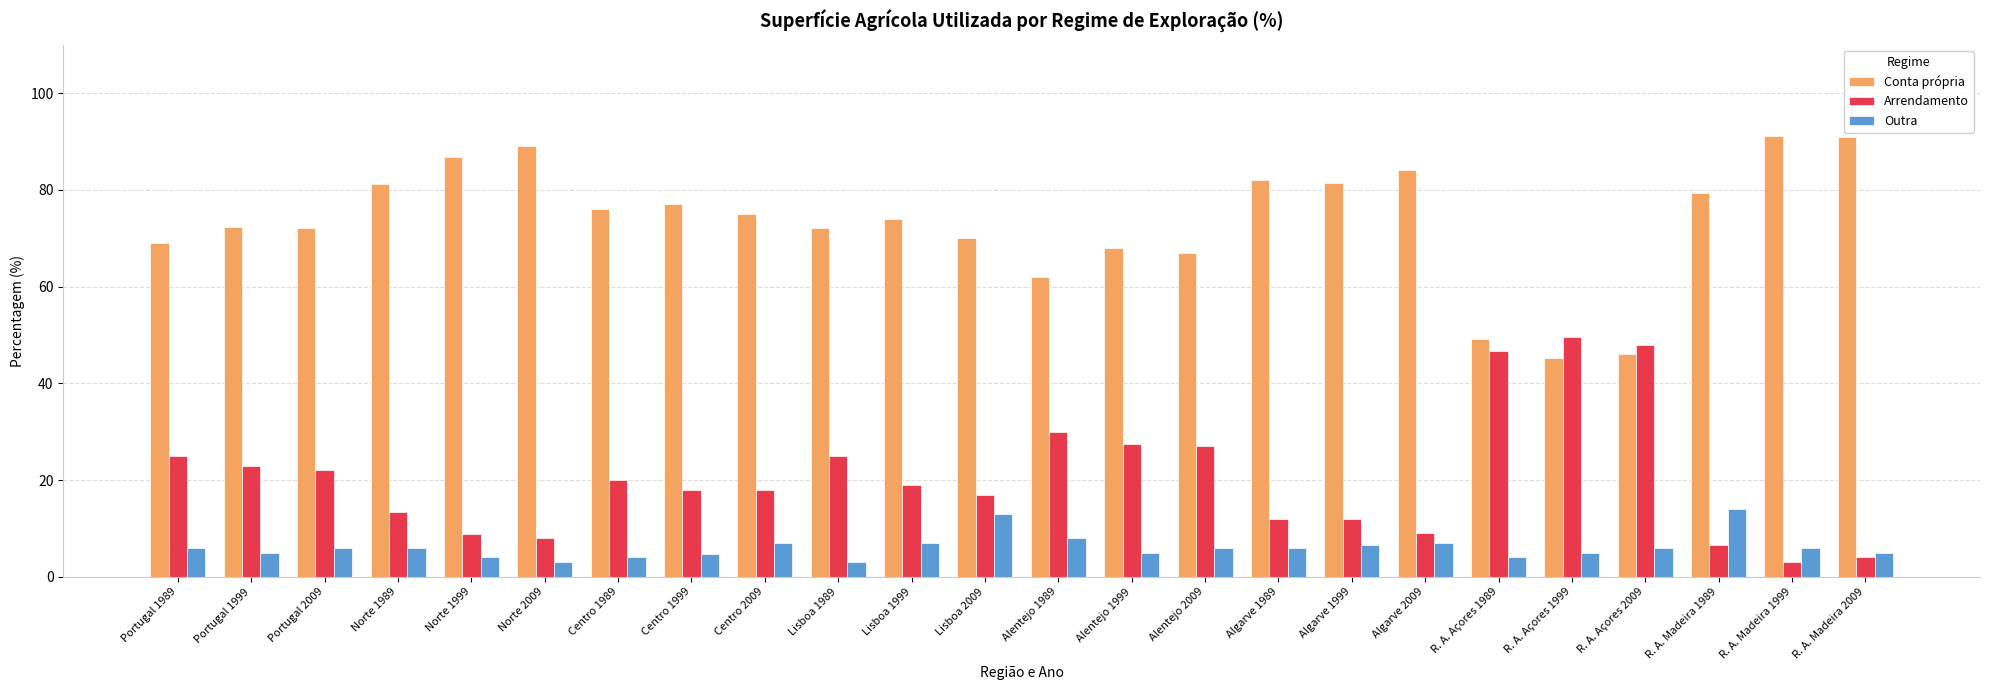

What is the average value of the Conta própria series?

73.4